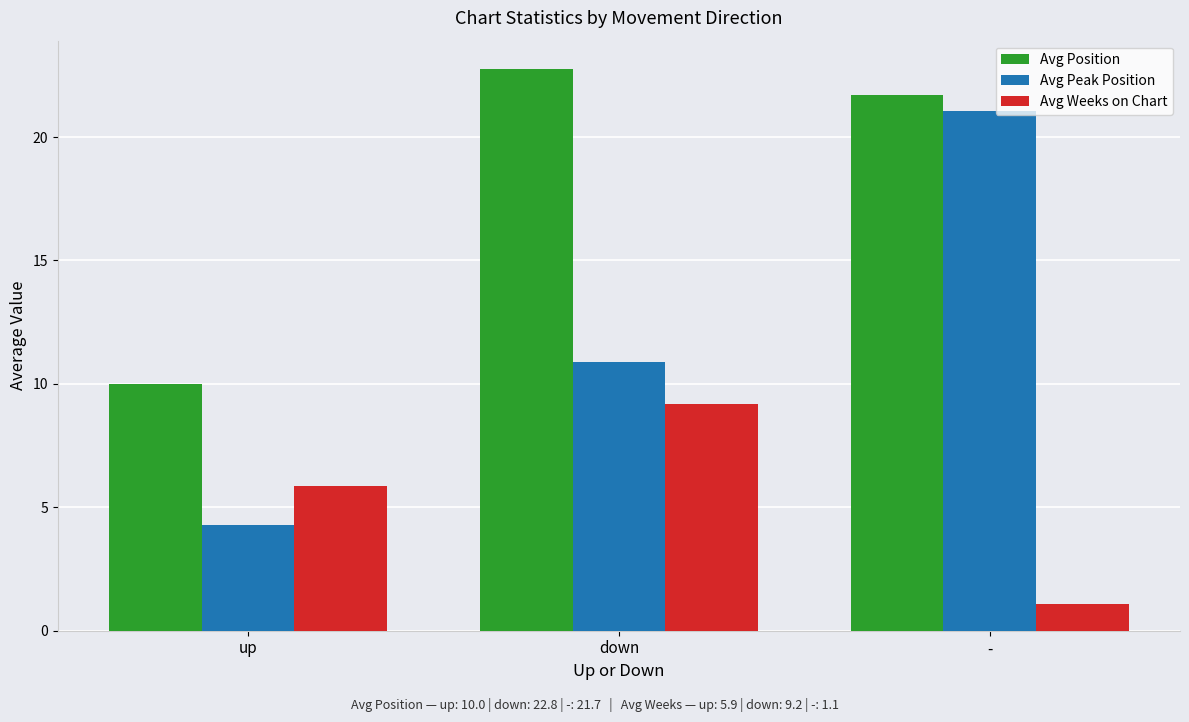

Which category has the highest value in the Avg Weeks on Chart series?

down